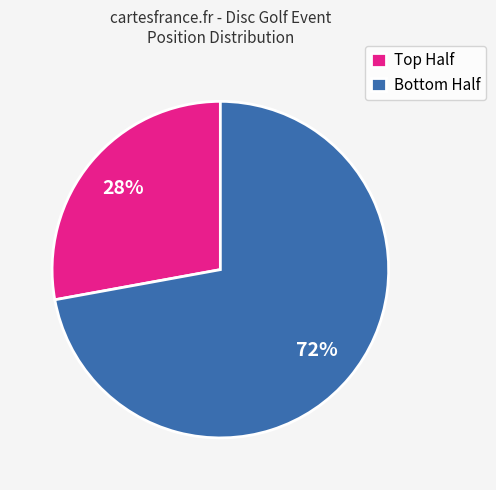

What is the smallest slice in the pie chart?

Top Half